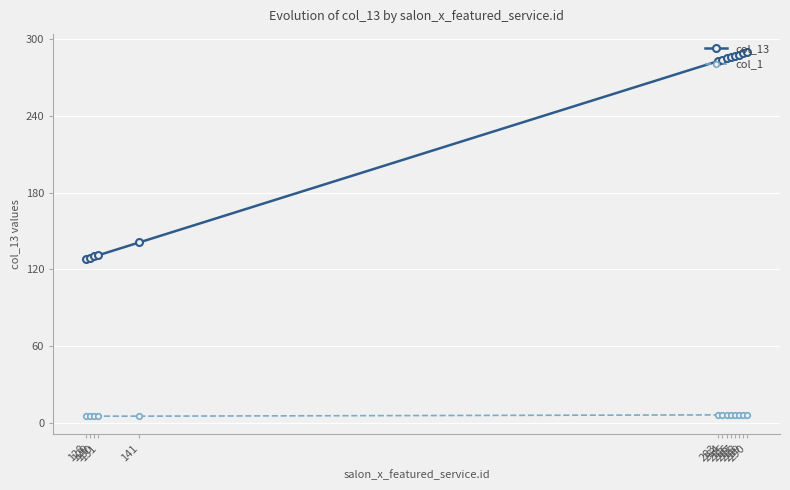

What is the difference between the second highest and second lowest values in the col_13 series?

160